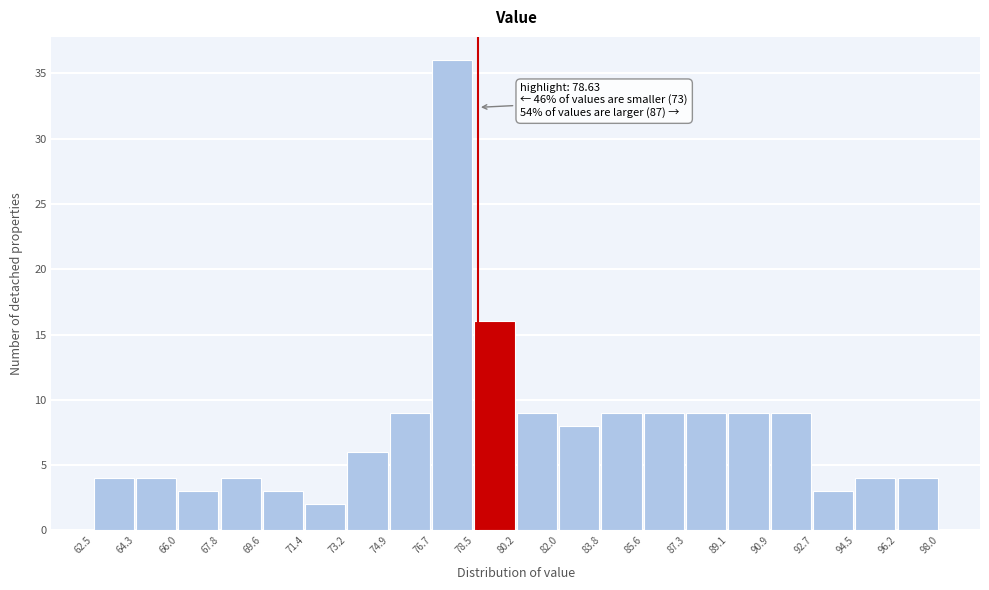

Over which range of the x-axis is the bar tallest?

76.7 to 78.5